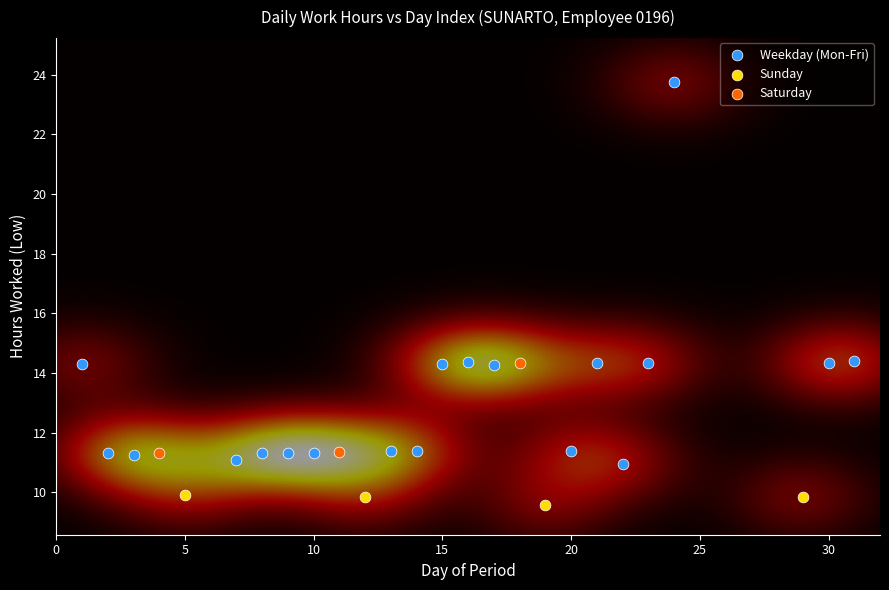

Which series contains the lowest Y value?

Sunday